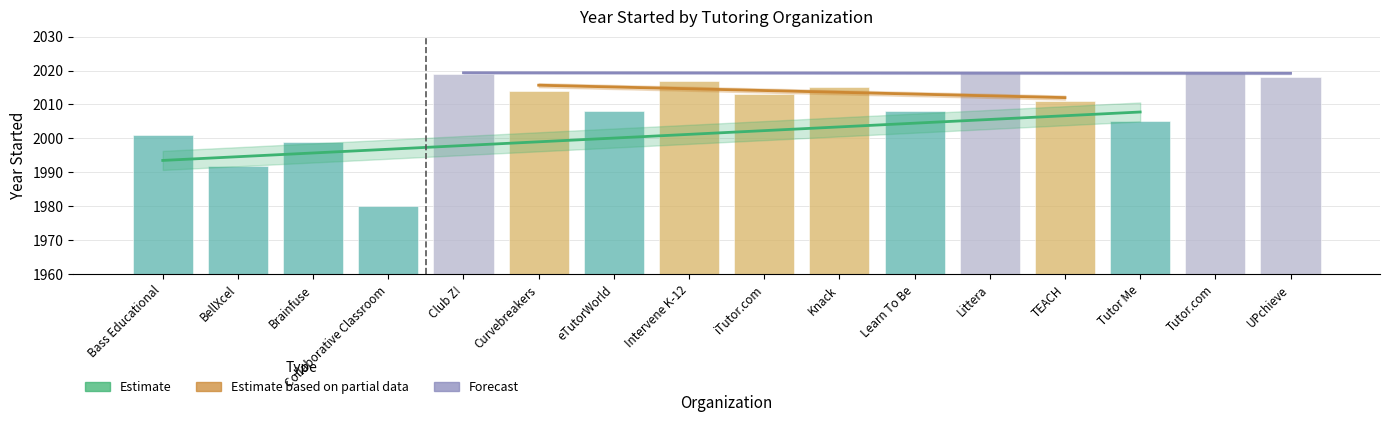

What is the value of the 11th bar from the left?

2008